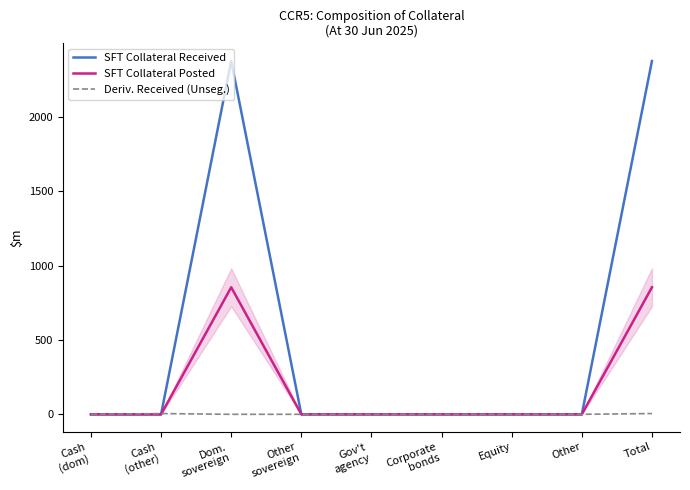

What is the spread (max minus min) of values at Cash
(other)?

5.1